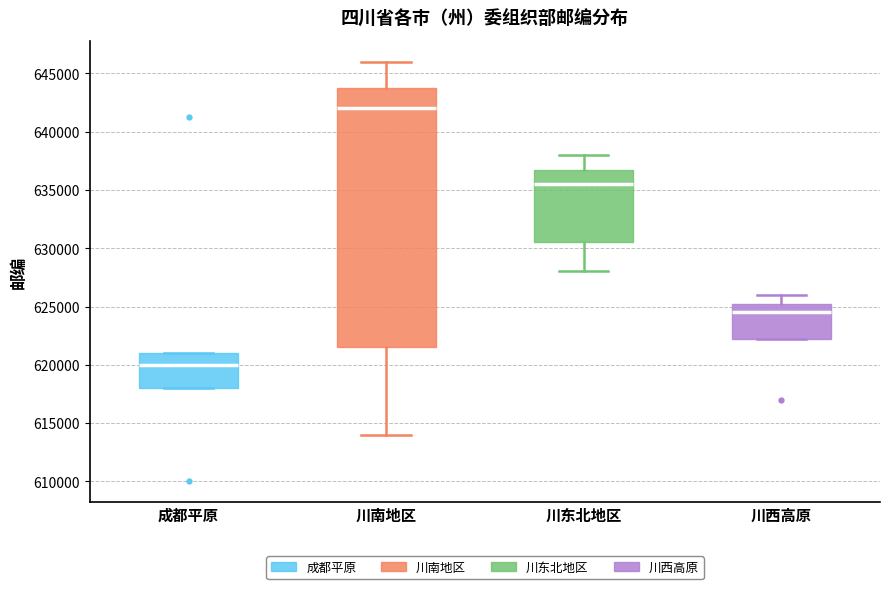

Reading left to right, transcribe this box plot: for each box, give where its median line is, the range the box spans, and where its two whiskers end, as read against the y-axis. The values are not printed on the chart, so give them approximately, as read against the axis.

成都平原: median 620000, box 618000 to 621000, whiskers 618000 to 621000
川南地区: median 642000, box 621500 to 644000, whiskers 614000 to 646000
川东北地区: median 635500, box 630500 to 637000, whiskers 628000 to 638000
川西高原: median 624500, box 622500 to 625500, whiskers 622500 to 626000